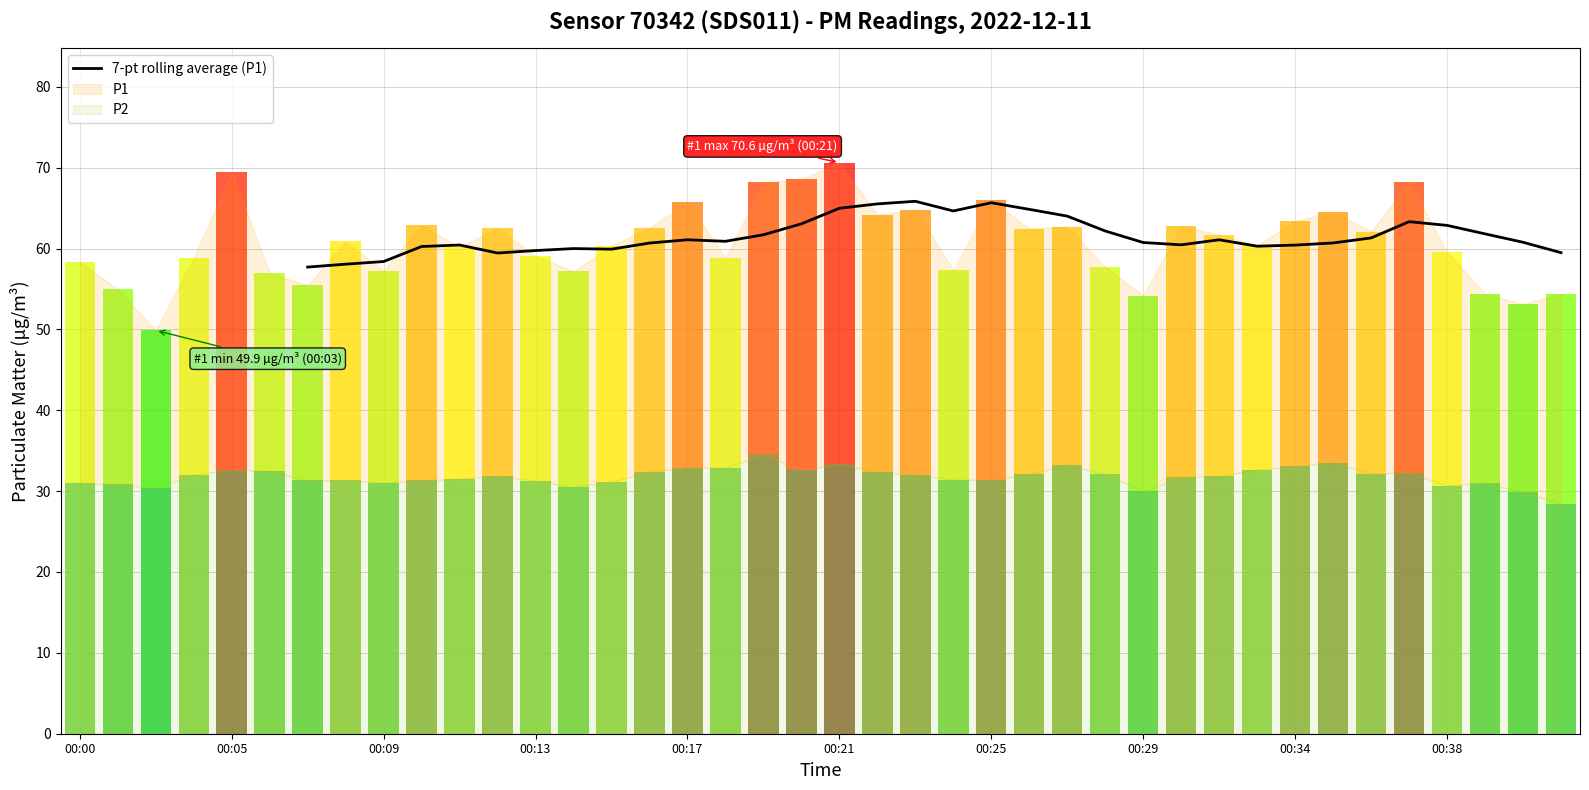

Is it true that 7-pt rolling average (P1) equals 14.9 at 00:29?

False